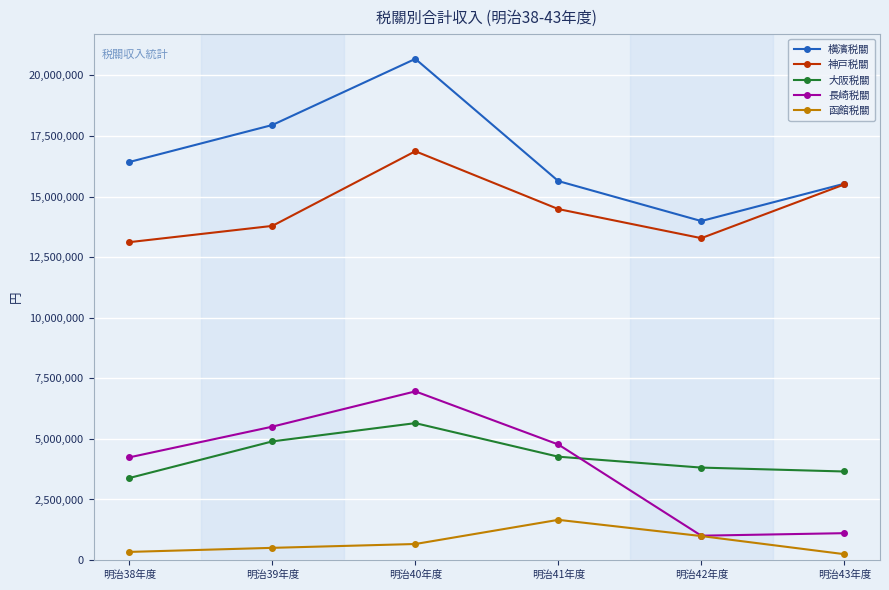

Is this an area chart (filled region under the line)?

No